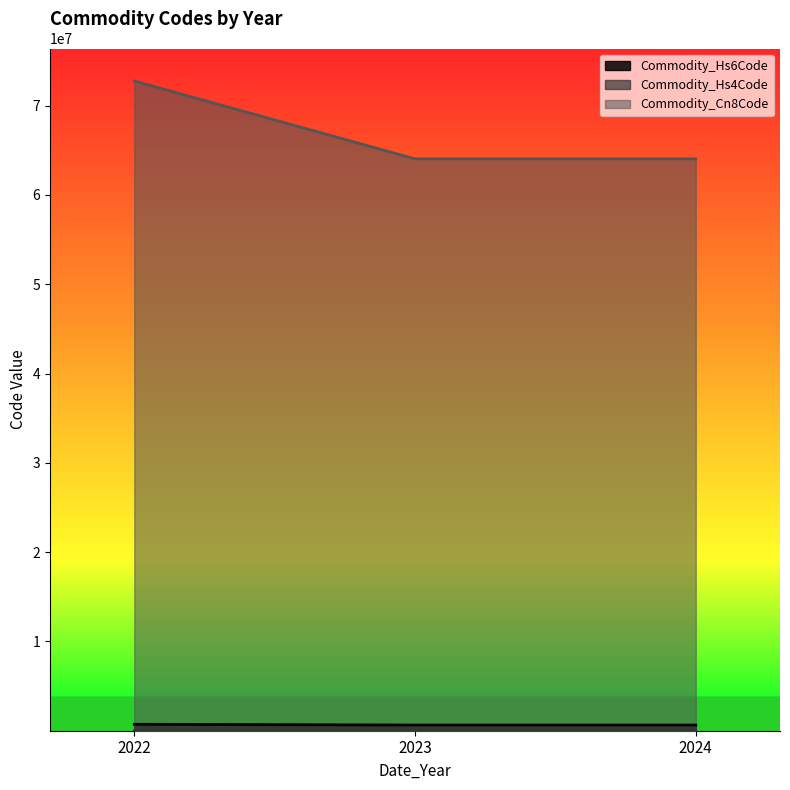

Which series has the widest spread of values?

Commodity_Cn8Code